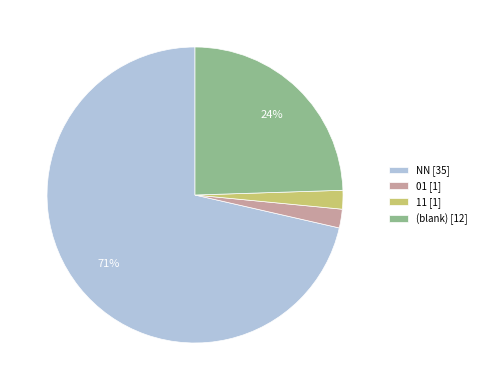

Which slice is the largest?

NN [35]